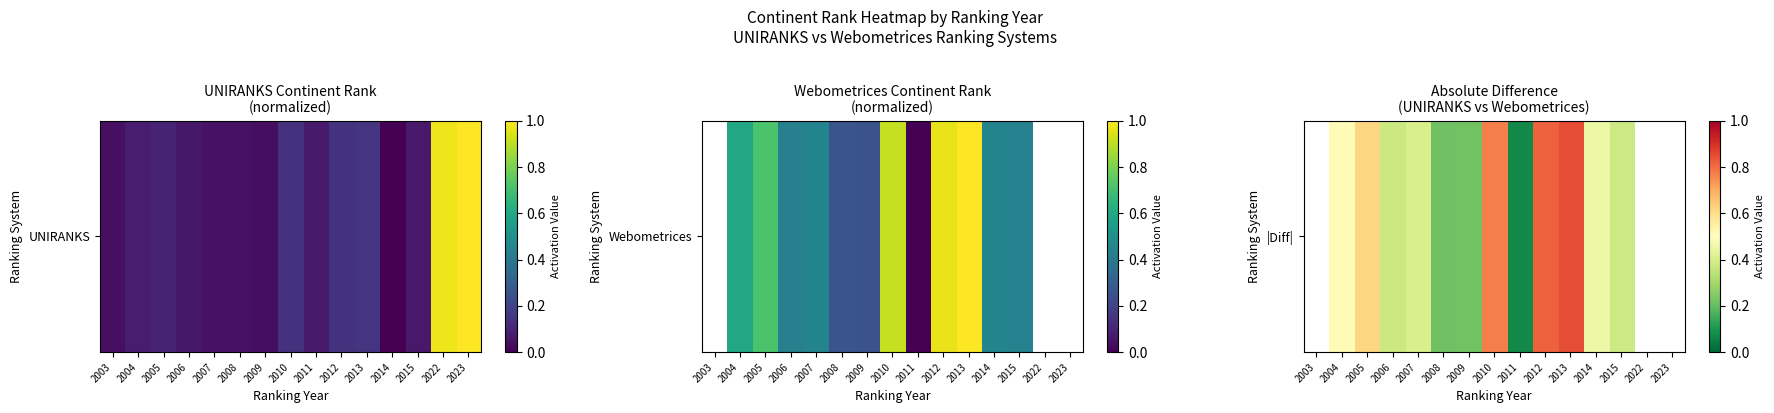

True or false: the data shows 0.7 at 2004.

False